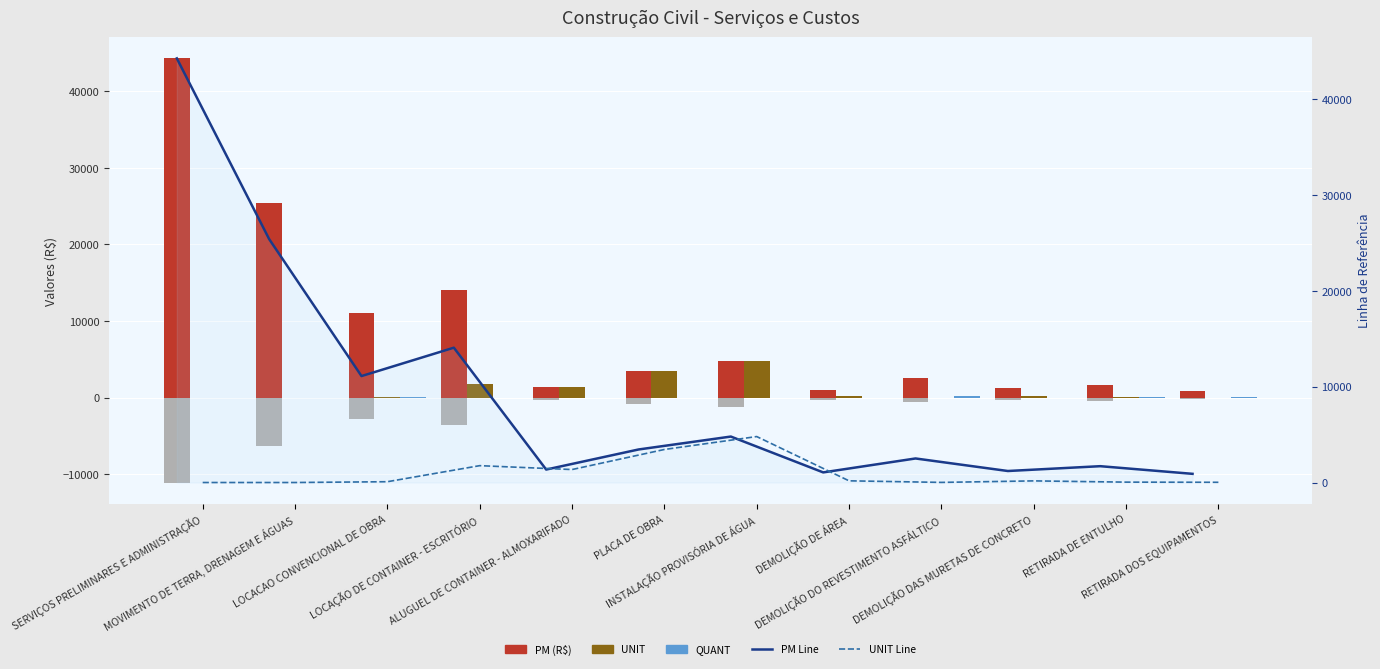

Which series has the widest spread of values?

PM (R$)